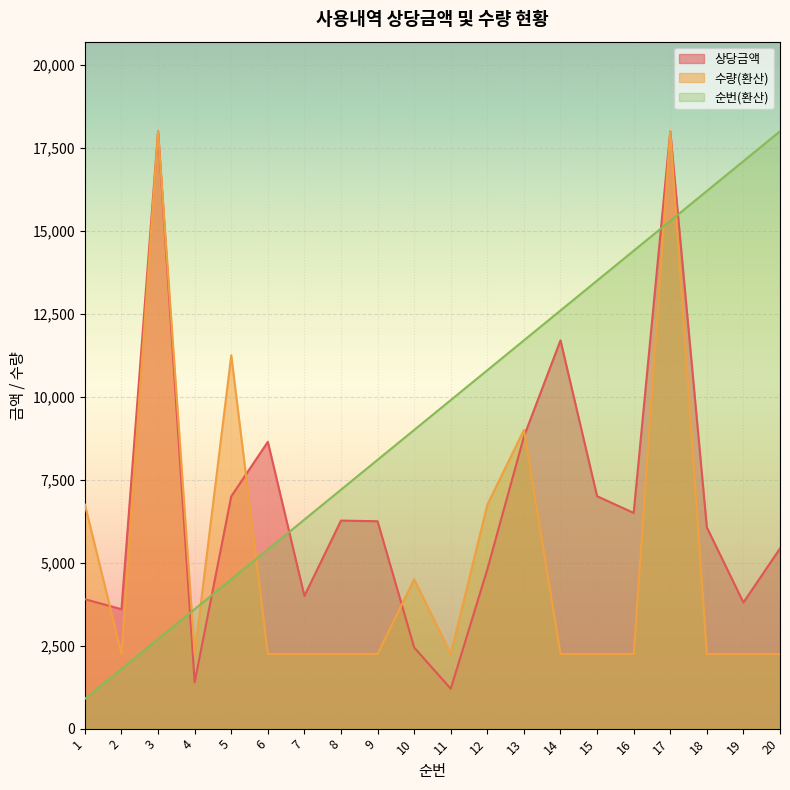

List the series in order of their peak value, highest first.

상당금액, 수량, 순번